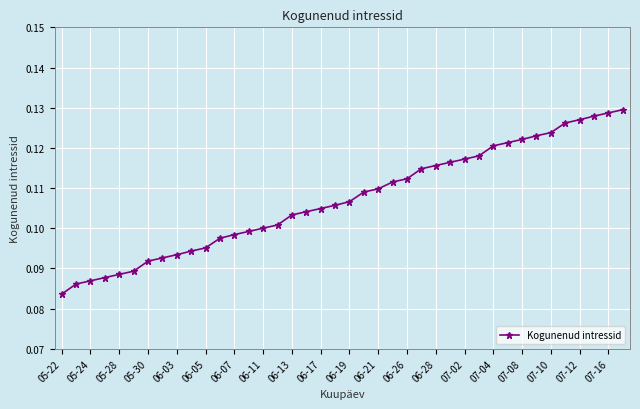

How many values are between 0 and 1?

40